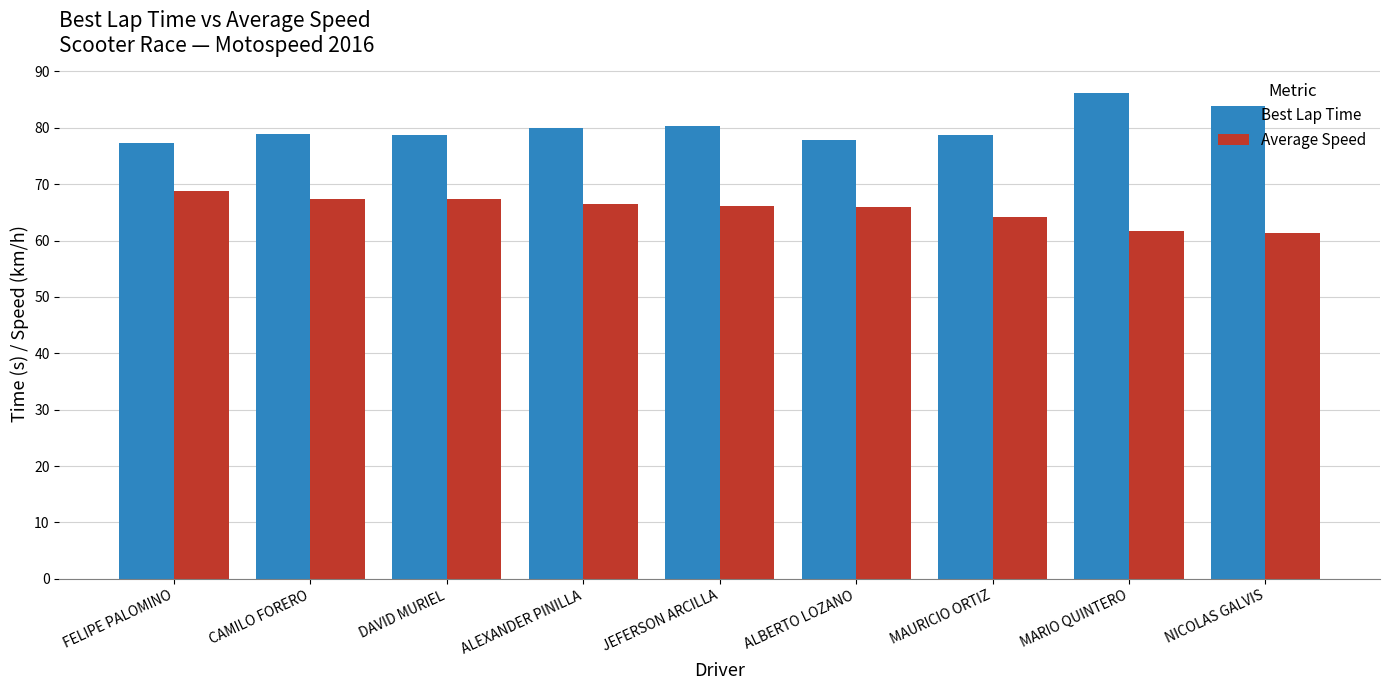

What is the total value across all series at ALBERTO LOZANO?

143.8